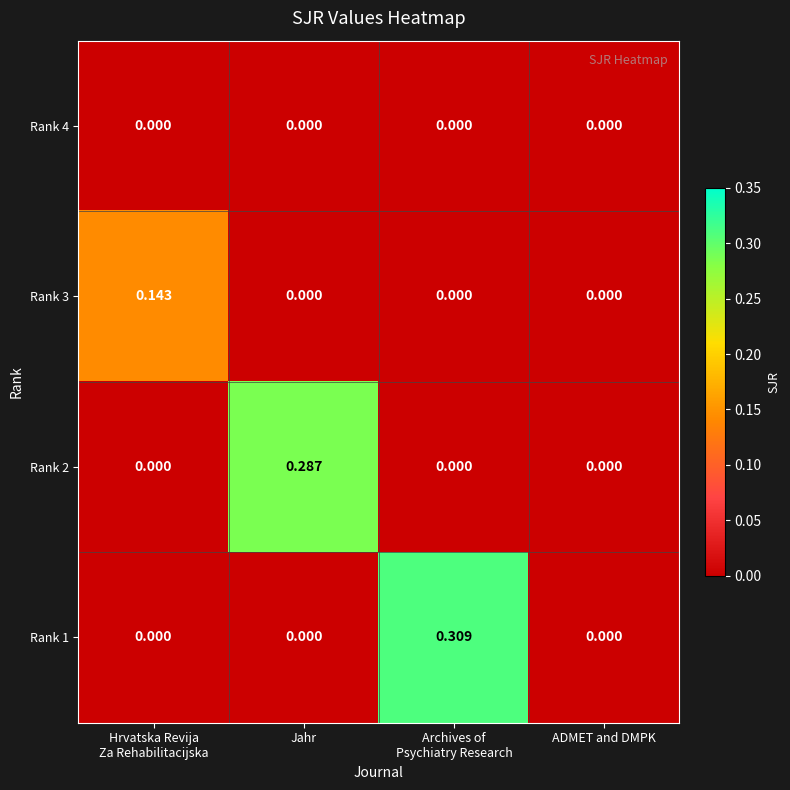

How many data points does each series have?

4